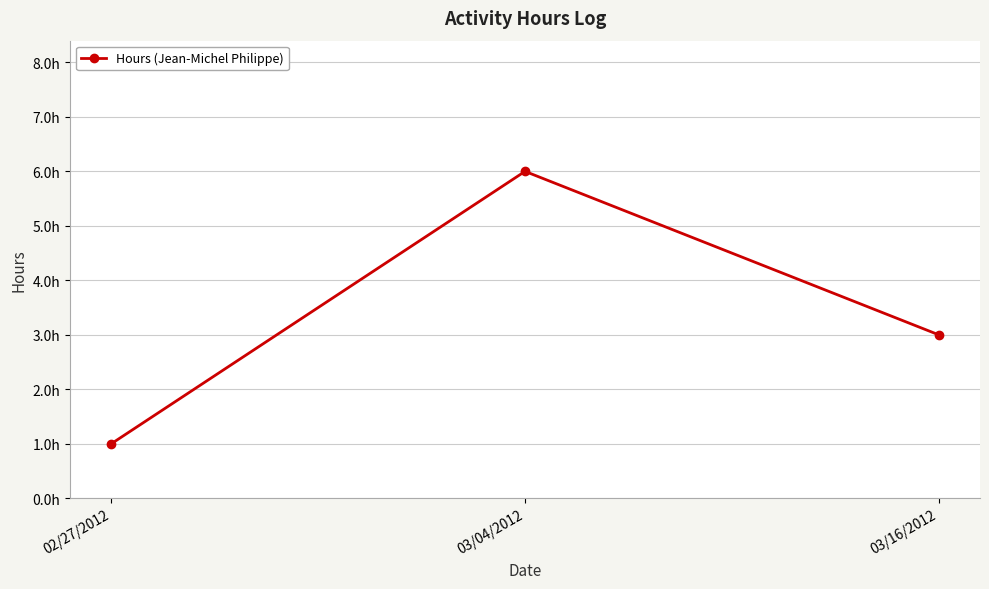

At which label is the value closest to 3?

03/16/2012